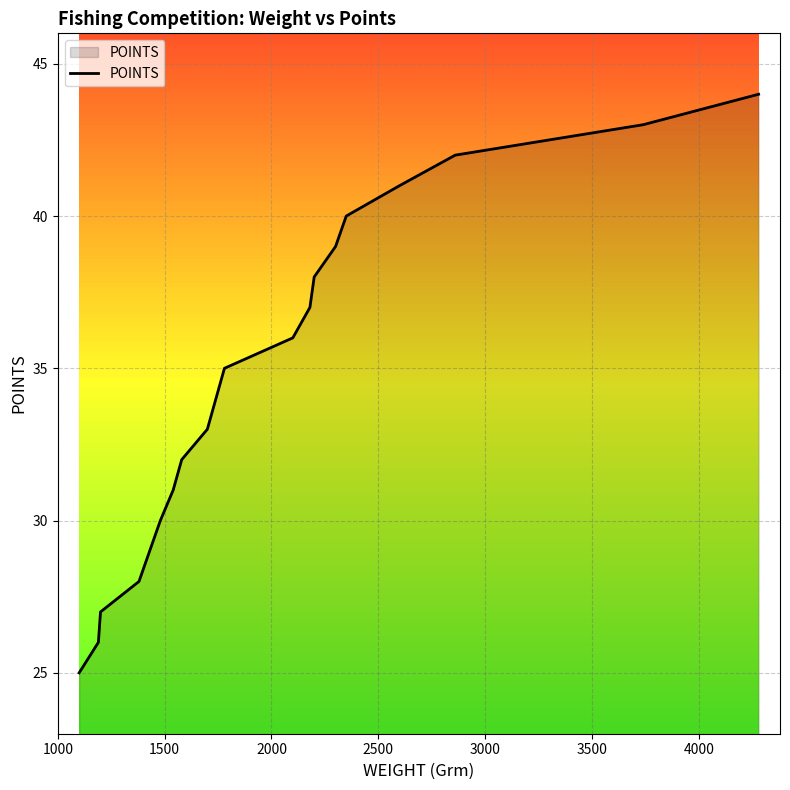

True or false: there are more than 0 points higher than both neighbors.

False